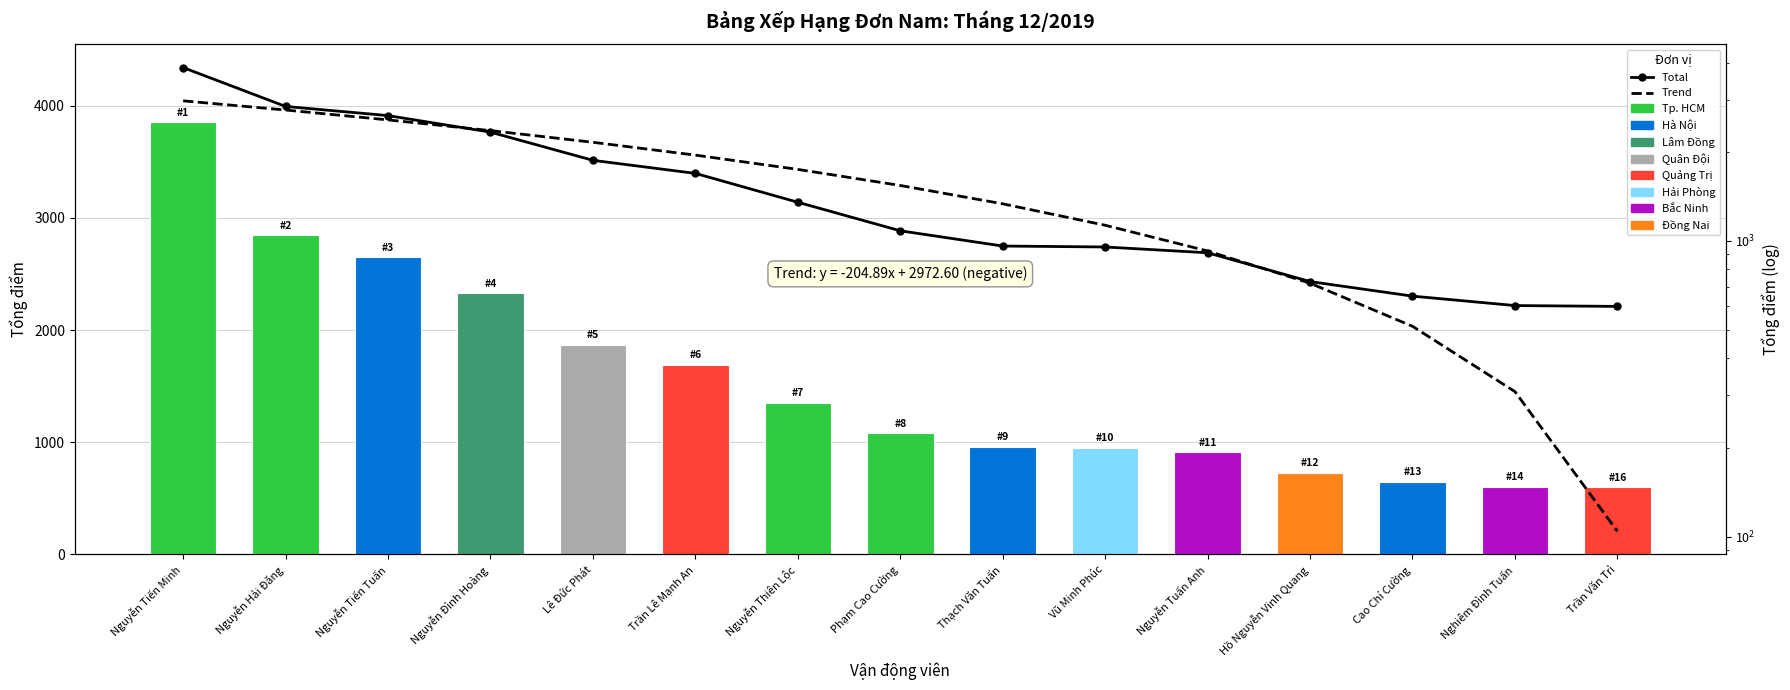

Between Nguyễn Tiến Tuấn and Trần Lê Mạnh An, which is larger?

Nguyễn Tiến Tuấn